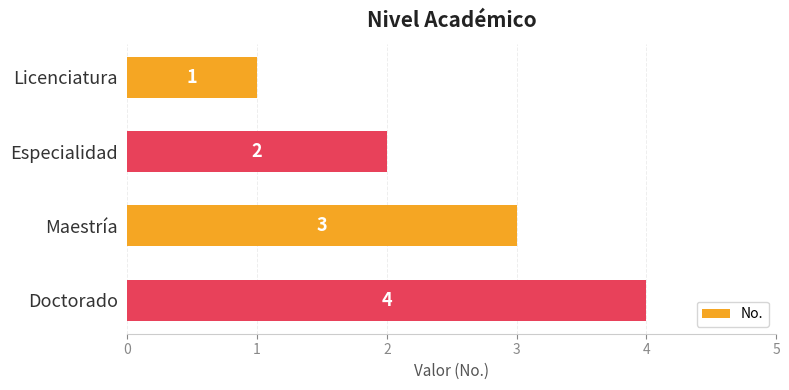

What is the sum of all values?

10